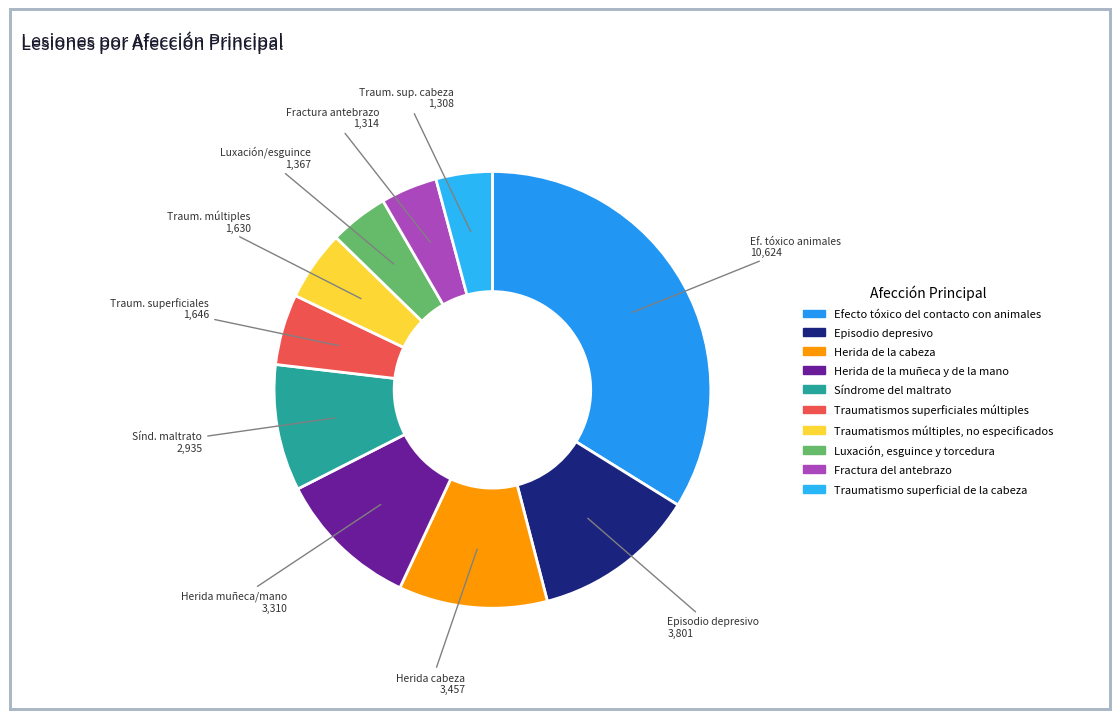

How many segments does this pie chart have?

10